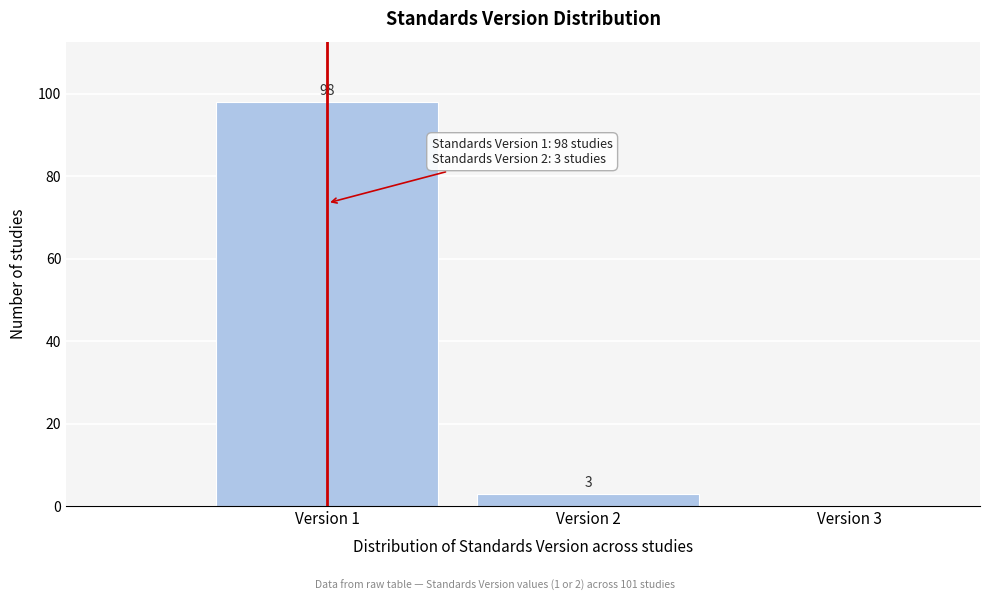

Which range on the x-axis has the tallest bar?

0.5 to 1.5